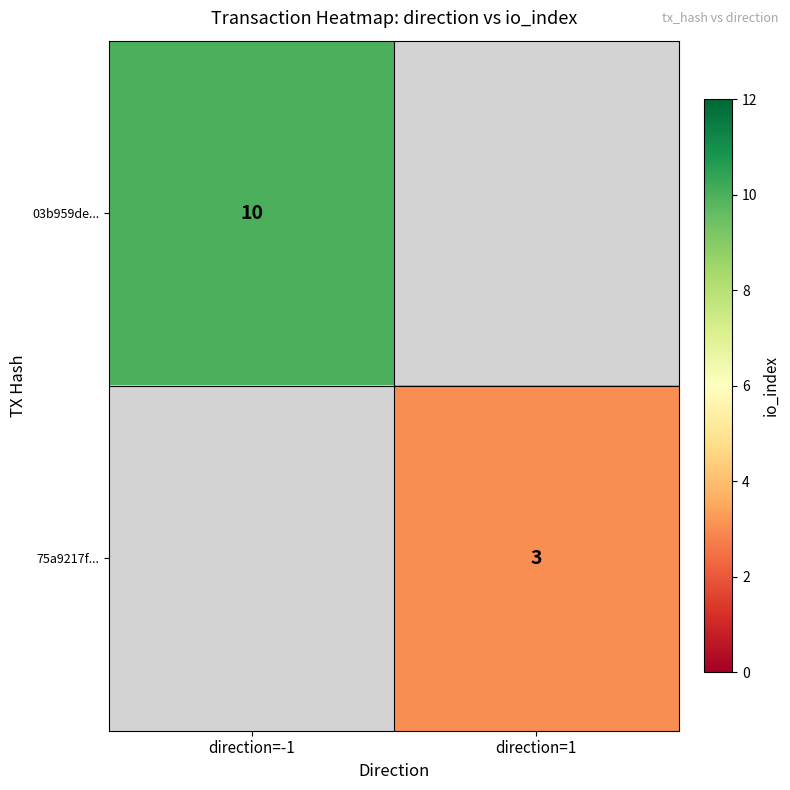

Is it true that 03b959de... equals 10 at direction=-1?

True